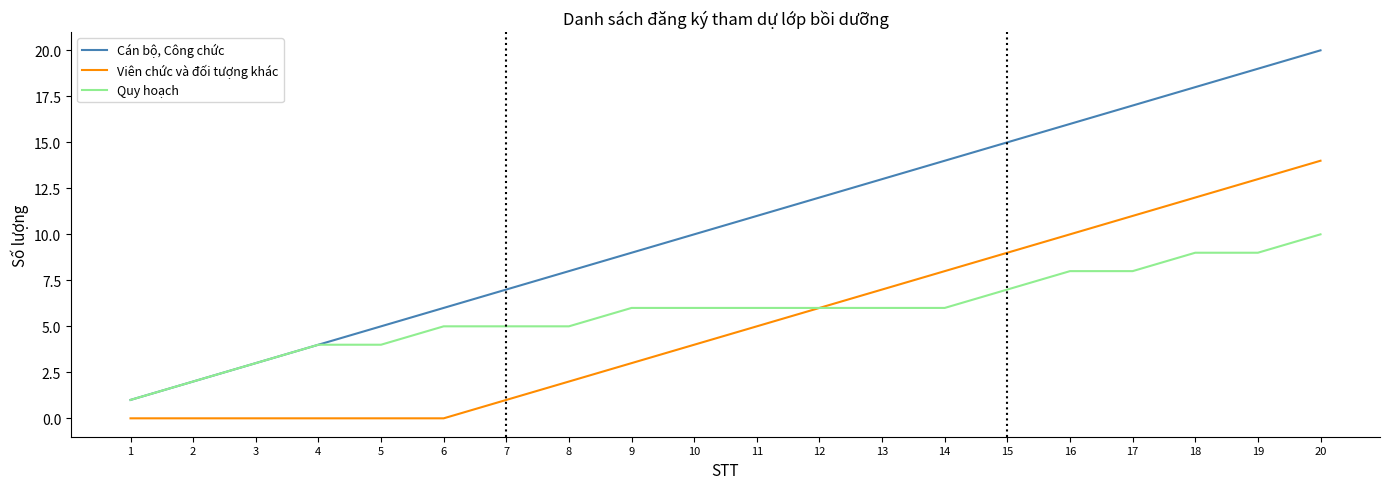

True or false: Viên chức và đối tượng khác and Cán bộ, Công chức cross at least once.

False